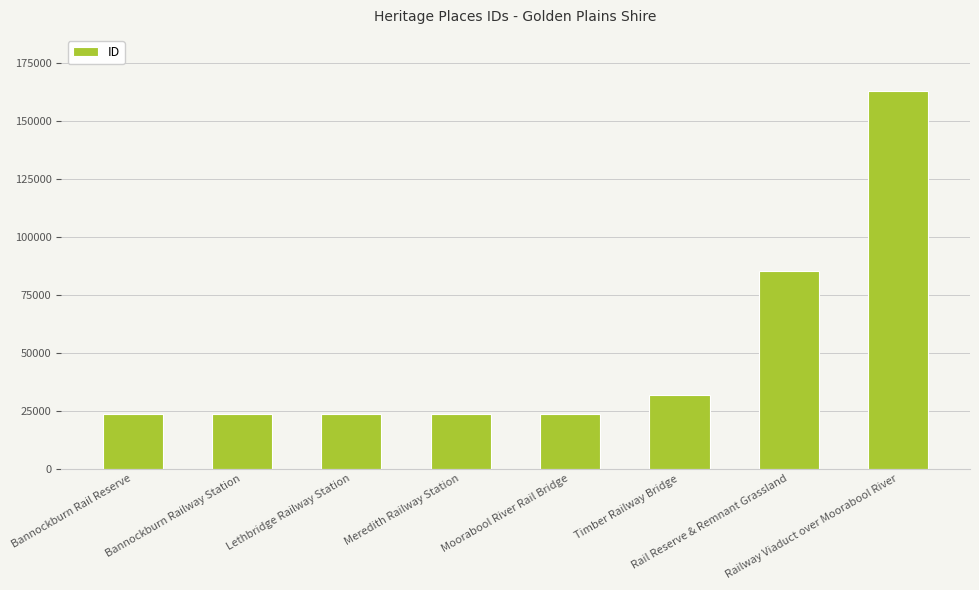

How many categories are shown in the chart?

8